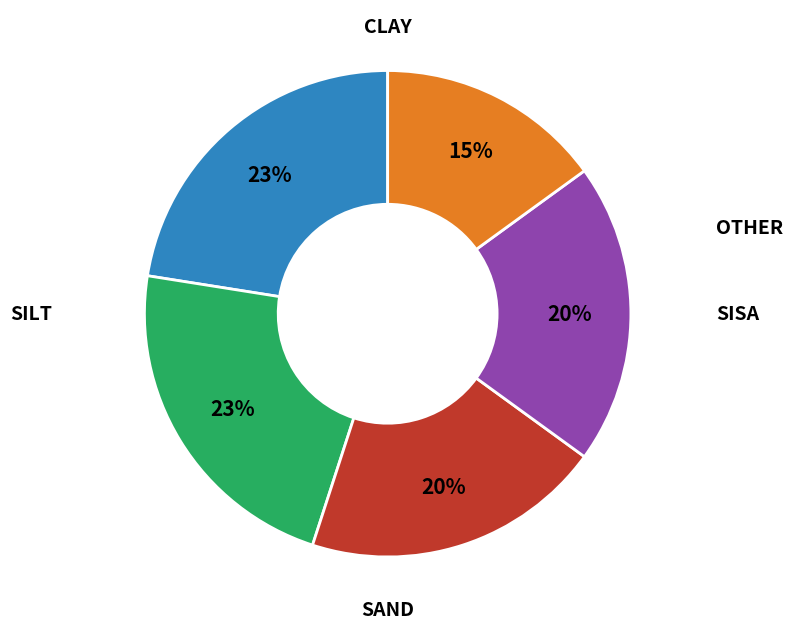

Is there any slice that represents more than half of the pie?

No